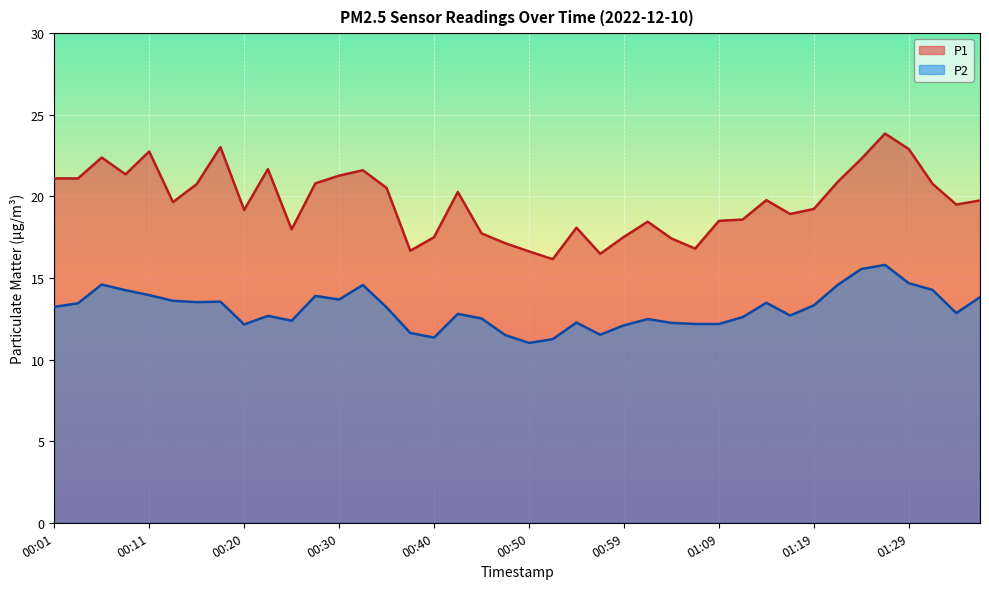

At how many categories does at least one series exceed 12?

40